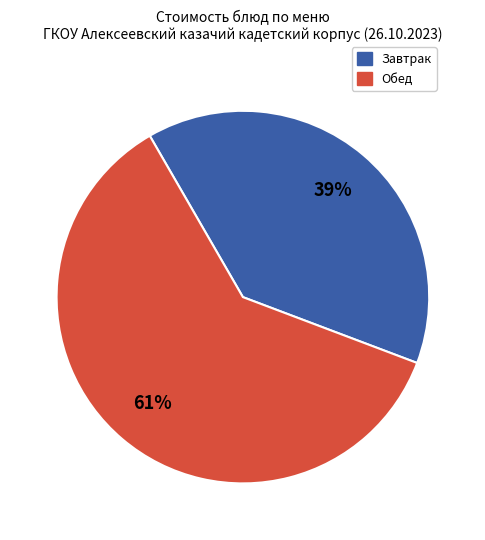

To the nearest percent, what is the average slice percentage?

50%